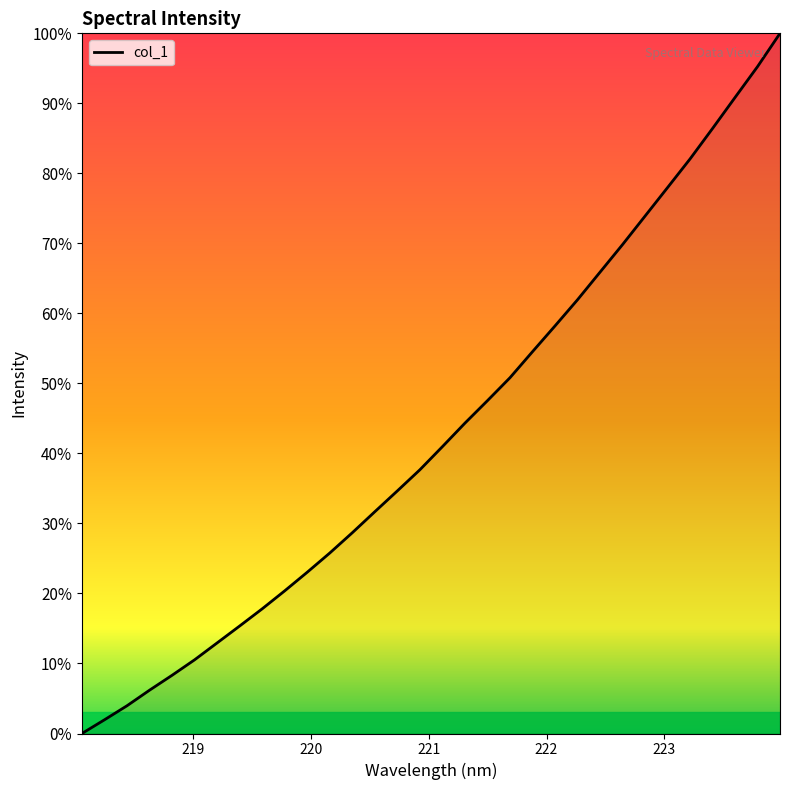

What is the difference between the maximum and minimum values?

100.0